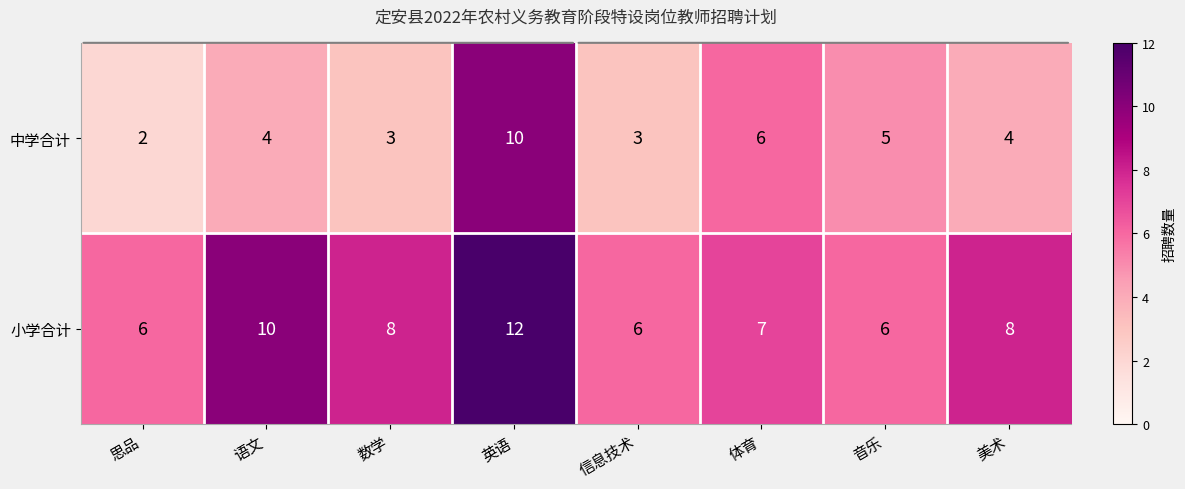

What is the difference between the highest and lowest values at 思品?

4